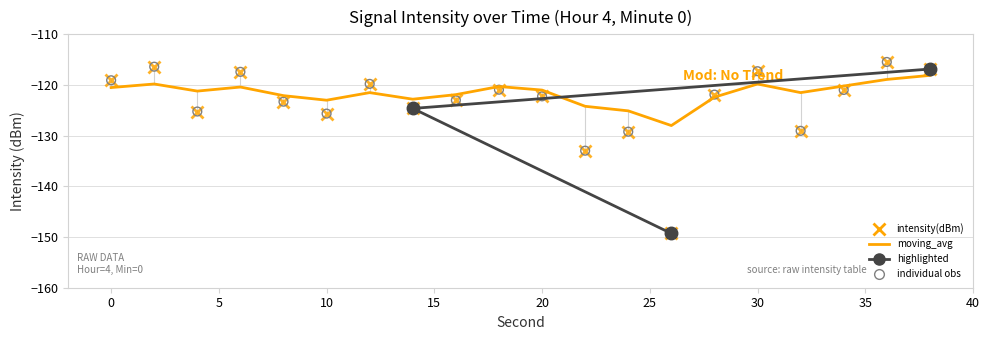

At how many categories does at least one series exceed -146?

20